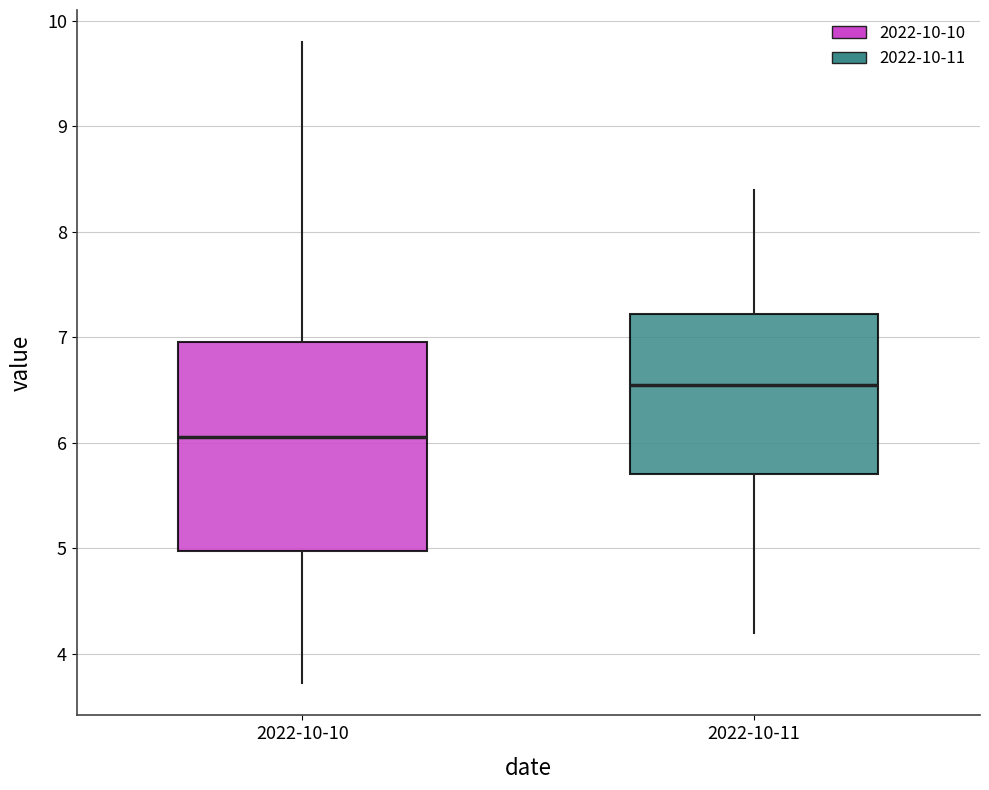

Reading left to right, read every box against the y-axis: the position of its median line, the range the box covers, and the ends of its whiskers. The values are not printed on the chart, so give them approximately, as read against the axis.

2022-10-10: median 6.1, box 5.0 to 7.0, whiskers 3.7 to 9.8
2022-10-11: median 6.6, box 5.7 to 7.2, whiskers 4.2 to 8.4